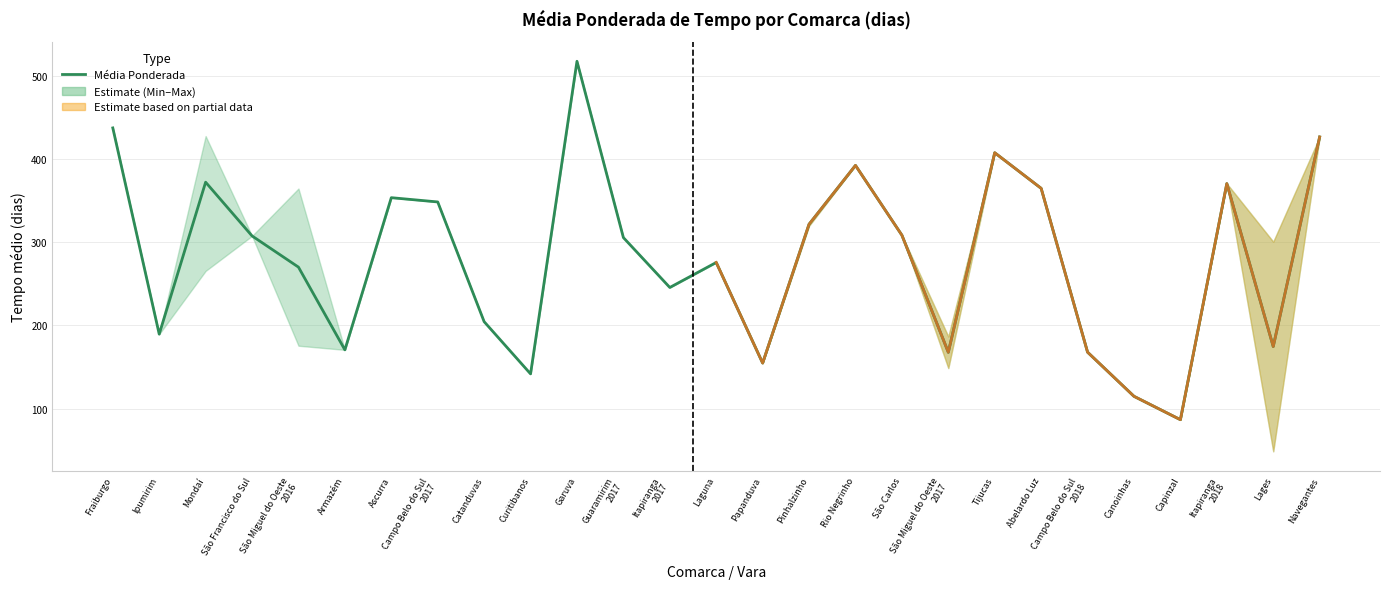

What is the greatest value displayed?

517.8